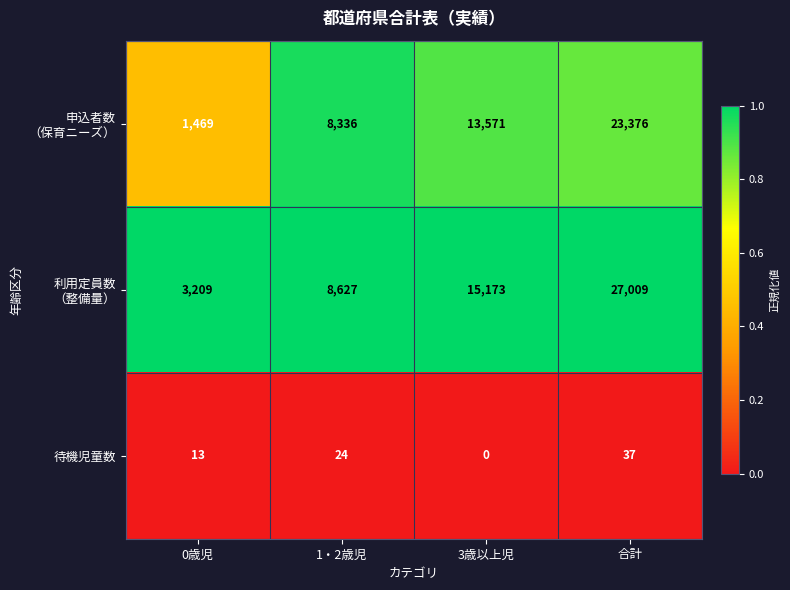

What is the difference between the 待機児童数 values at 0歳児 and 3歳以上児?

13